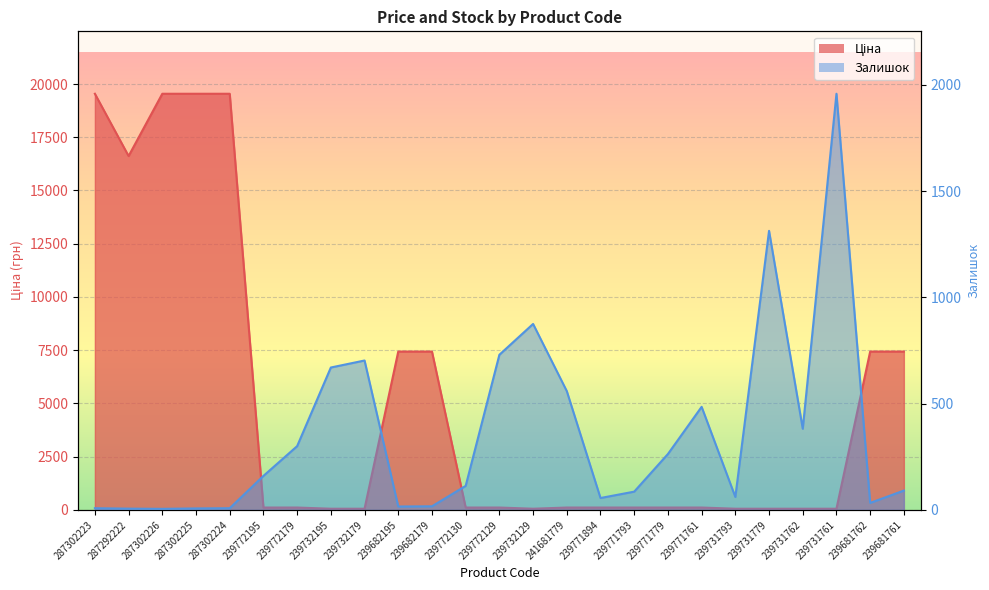

What is the value of the Залишок point at the 23rd from the left?

1958.0